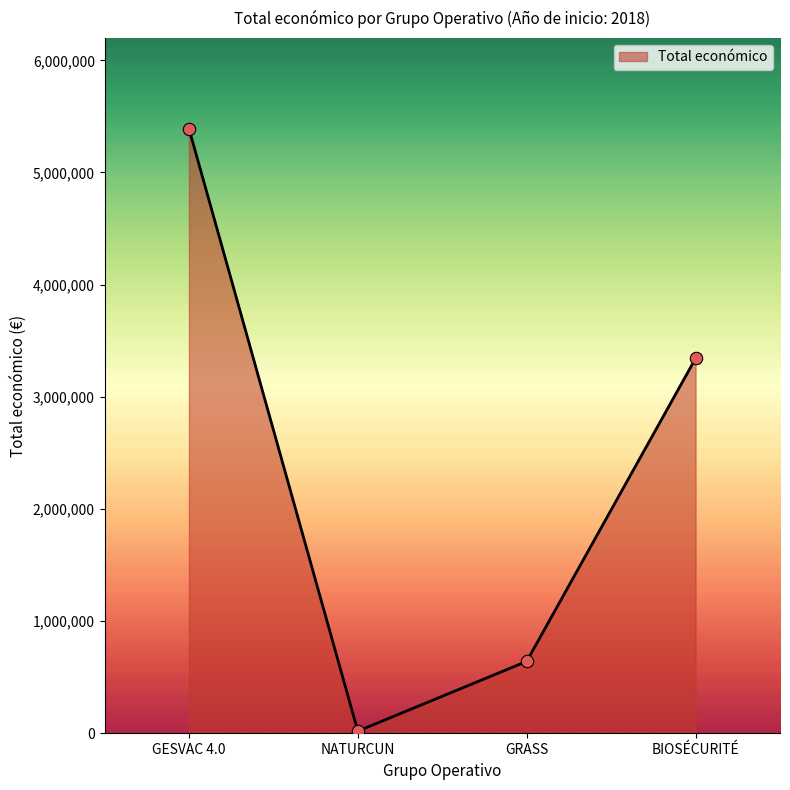

What is the change in value from GESVAC 4.0 to NATURCUN?

-5371120